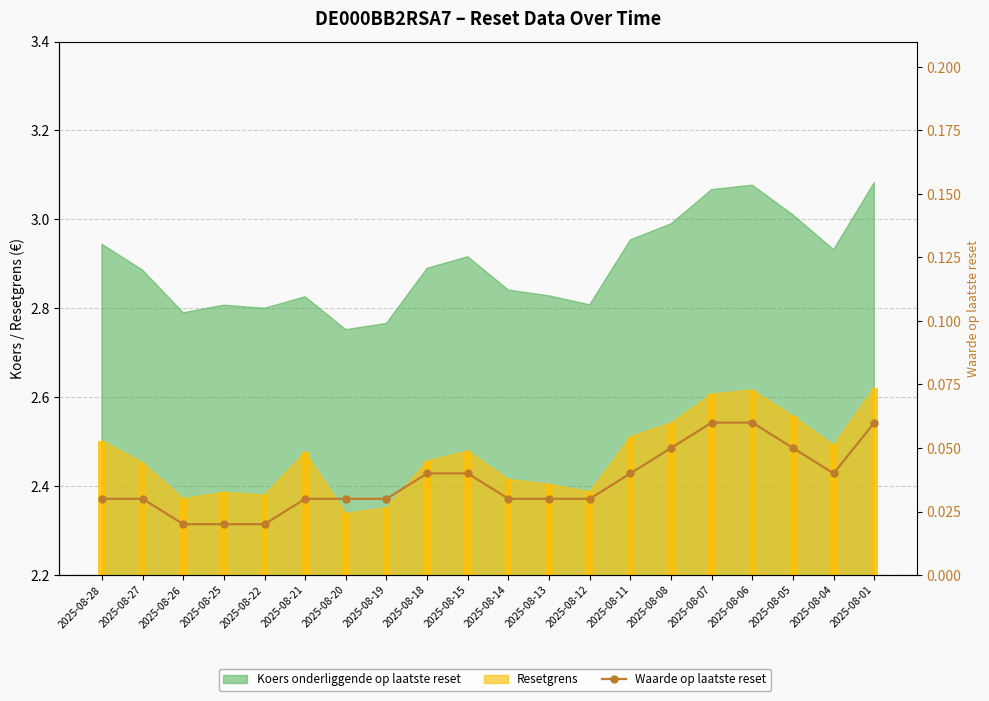

Count the values in the range 0 to 1.

20